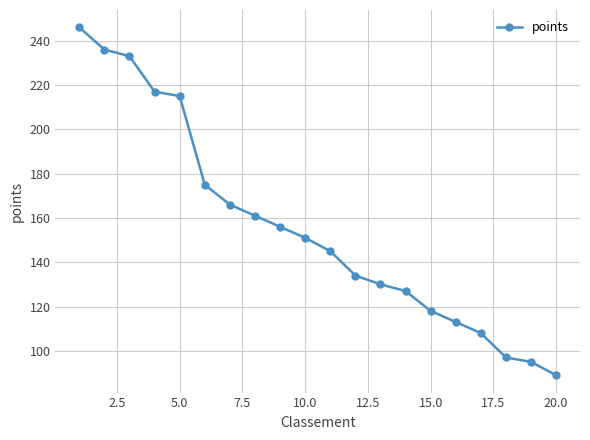

How many categories are shown in the chart?

20